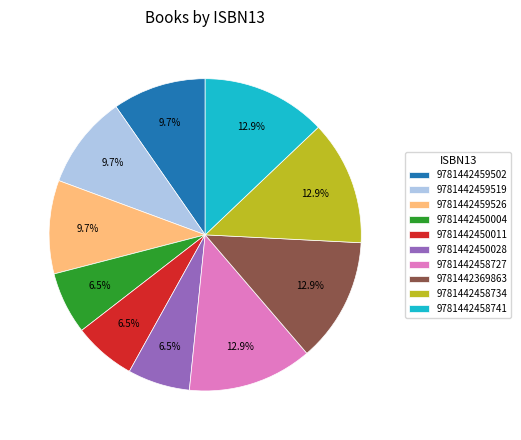

To the nearest percent, what is the combined percentage of 9781442458741 and 9781442459502?

23%